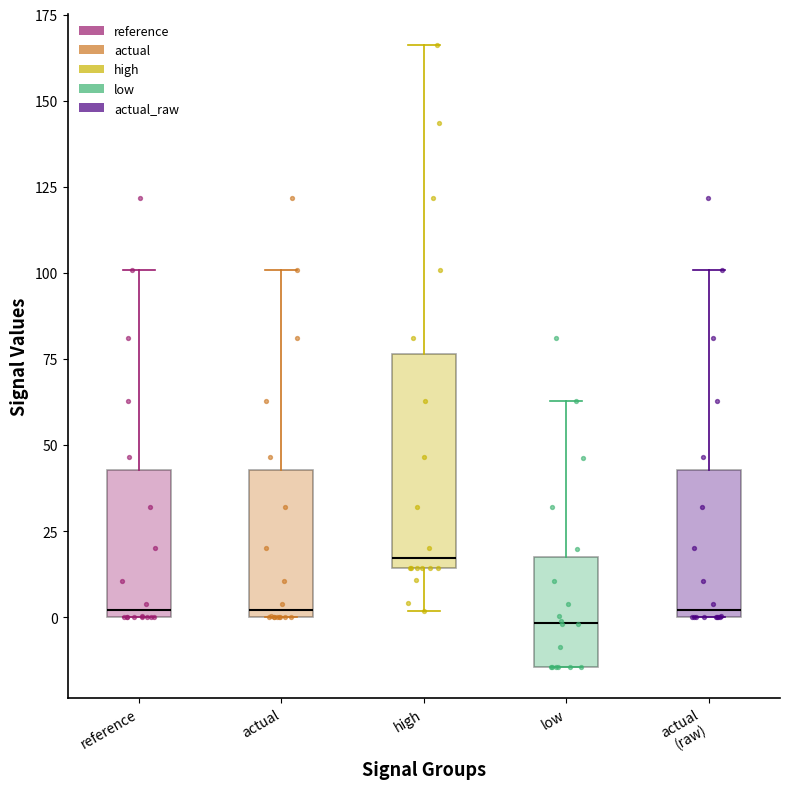

Which box is the tallest, from its lower edge to its upper edge?

high